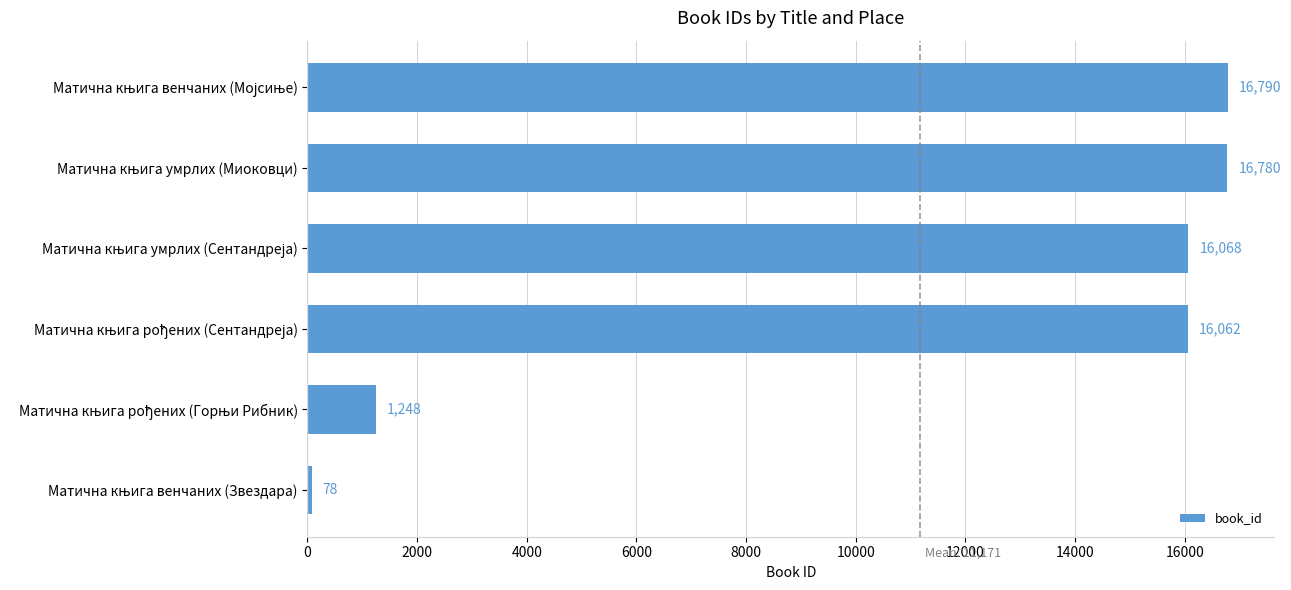

What is the average value?

11171